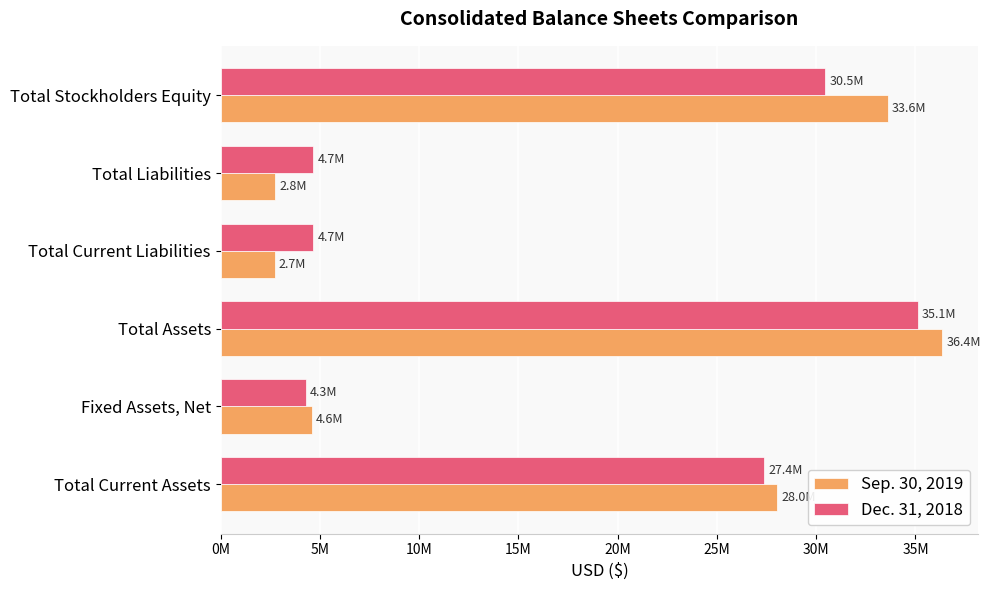

What is the minimum value for Dec. 31, 2018?

4291690